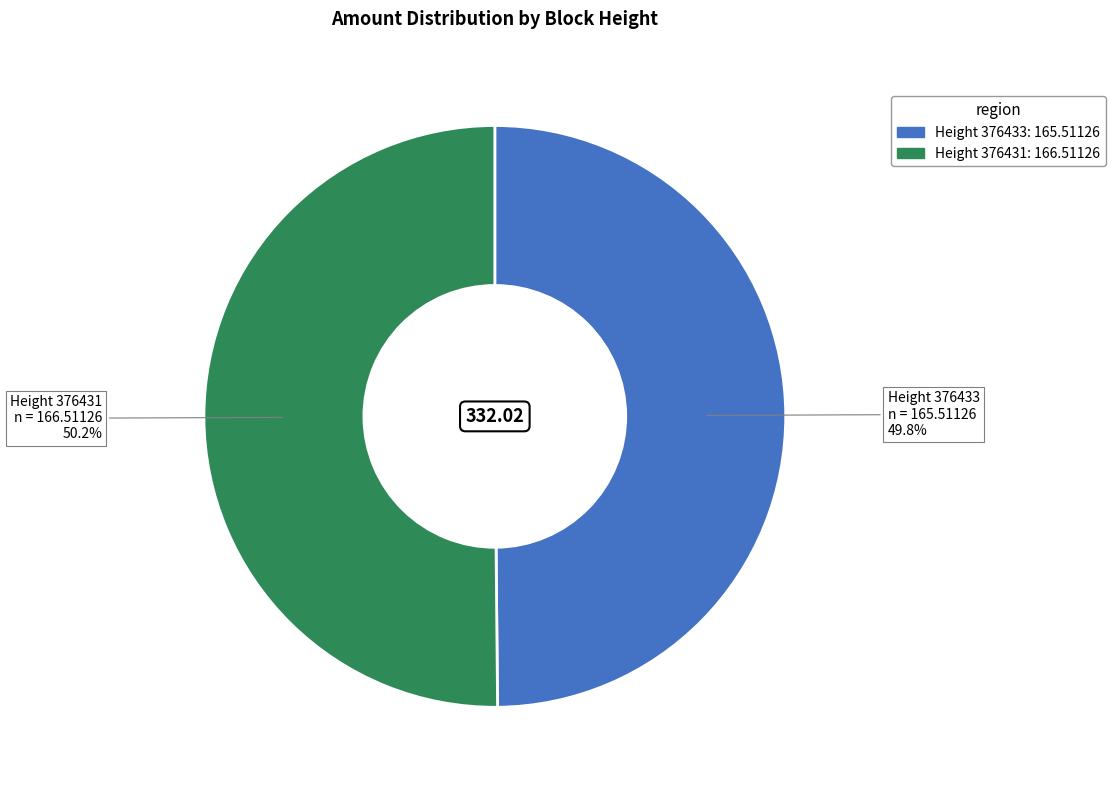

Is there a majority slice in this chart?

Yes